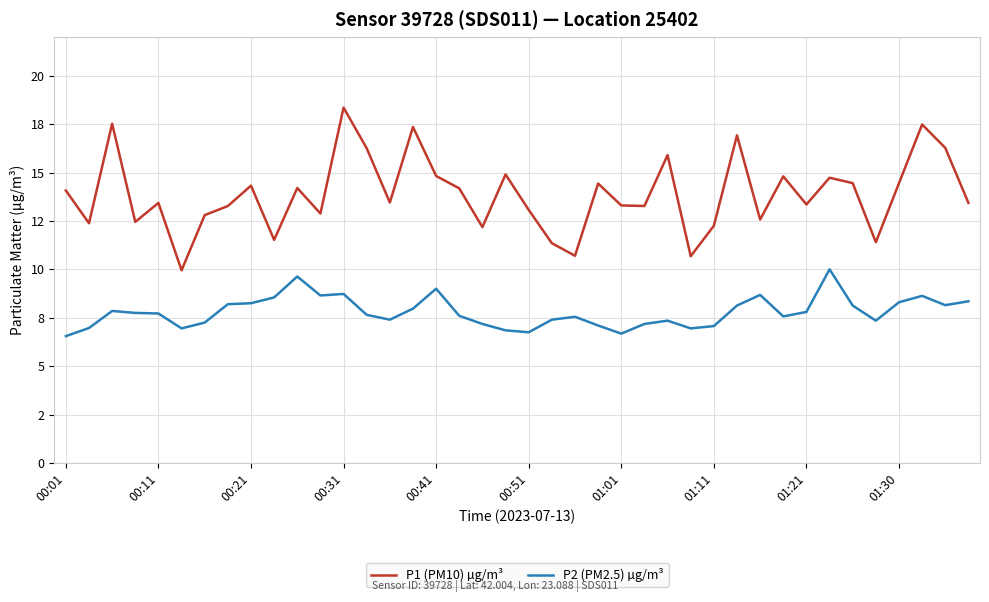

True or false: P1 (PM10) µg/m³ and P2 (PM2.5) µg/m³ cross at least once.

False